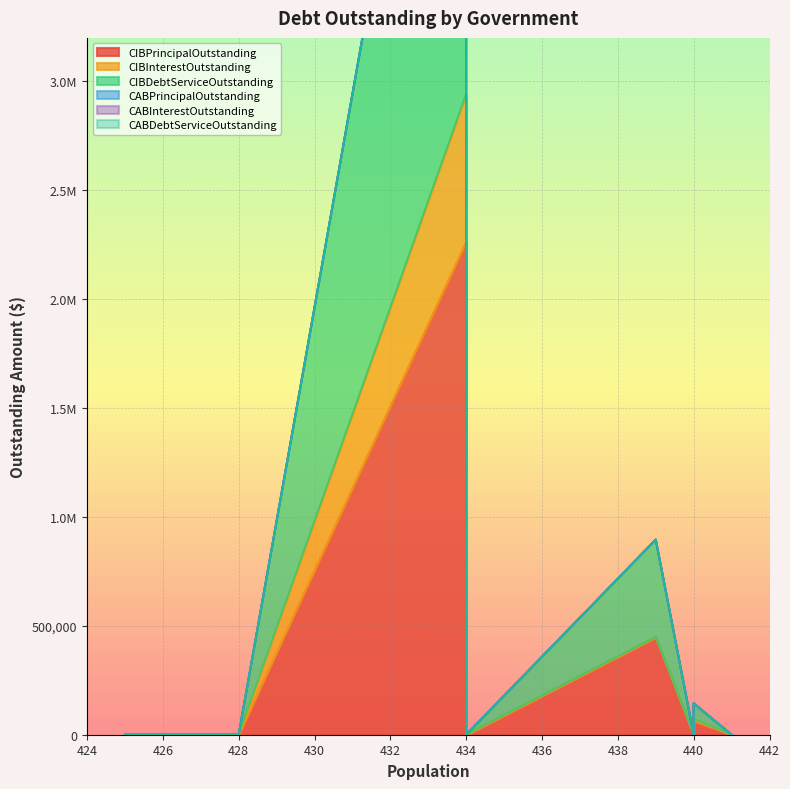

How many lines are shown in the chart?

6